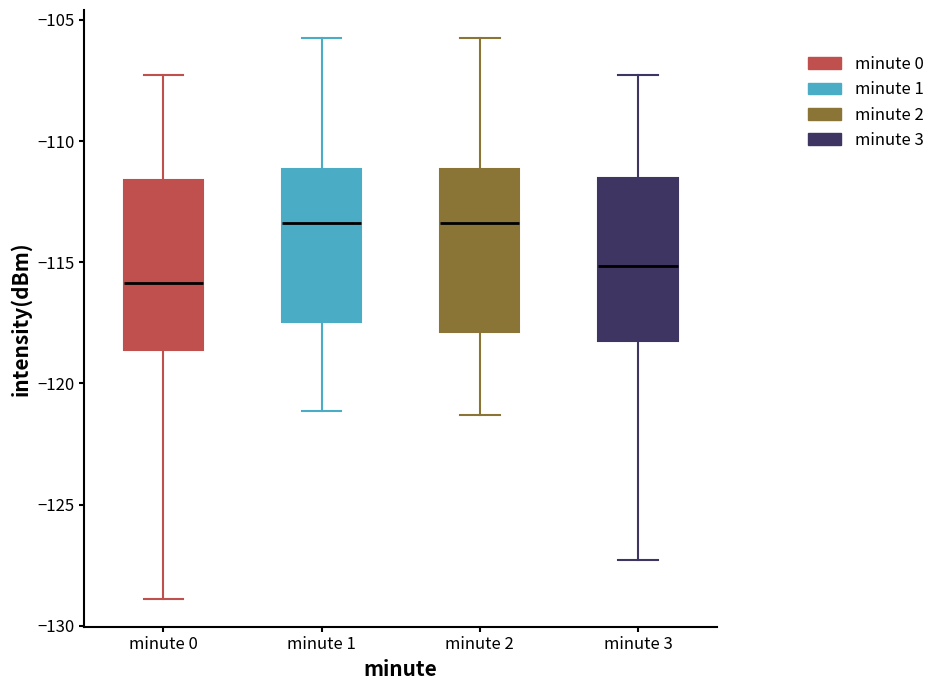

Reading left to right, transcribe this box plot: for each box, give where its median line is, the range the box spans, and where its two whiskers end, as read against the y-axis. The values are not printed on the chart, so give them approximately, as read against the axis.

minute 0: median -116.0, box -118.5 to -111.5, whiskers -129.0 to -107.5
minute 1: median -113.5, box -117.5 to -111.0, whiskers -121.0 to -105.5
minute 2: median -113.5, box -118.0 to -111.0, whiskers -121.5 to -105.5
minute 3: median -115.0, box -118.0 to -111.5, whiskers -127.5 to -107.5